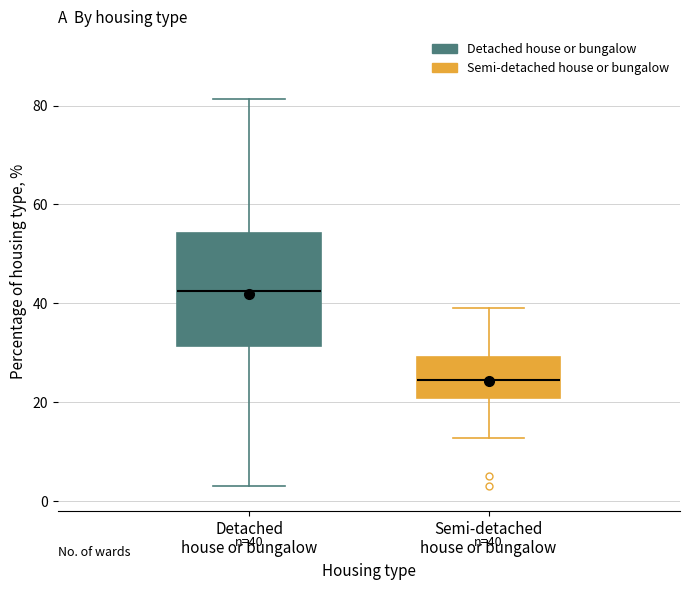

Comparing the boxes themselves (not the whiskers), which one is the tallest?

Detached house or bungalow